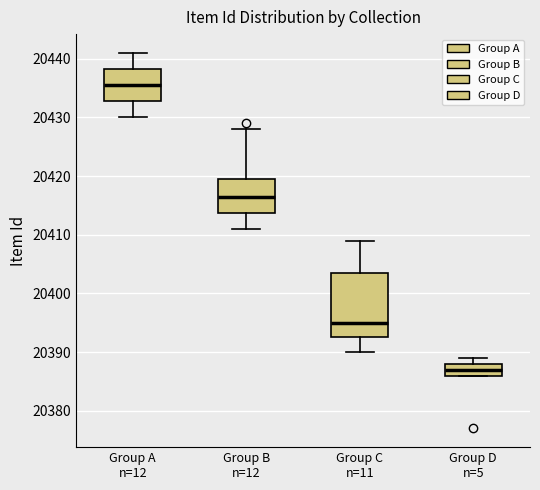

Reading left to right, read every box against the y-axis: the position of its median line, the range the box covers, and the ends of its whiskers. The values are not printed on the chart, so give them approximately, as read against the axis.

Group A n=12: median 20436, box 20433 to 20438, whiskers 20430 to 20441
Group B n=12: median 20417, box 20414 to 20420, whiskers 20411 to 20428
Group C n=11: median 20395, box 20393 to 20404, whiskers 20390 to 20409
Group D n=5: median 20387, box 20386 to 20388, whiskers 20386 to 20389